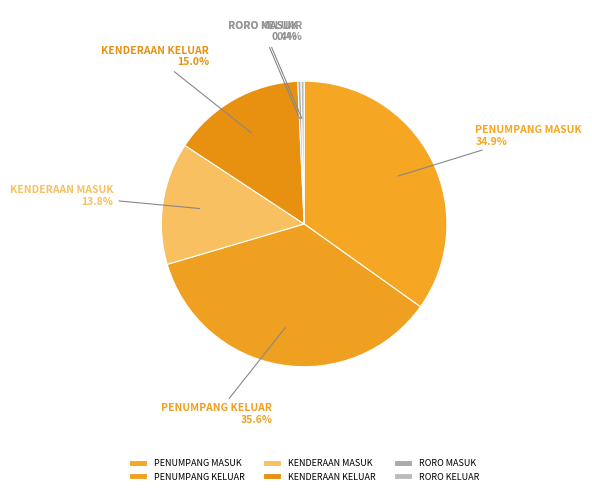

What is the total percentage of KENDERAAN MASUK and RORO KELUAR?

14.2%